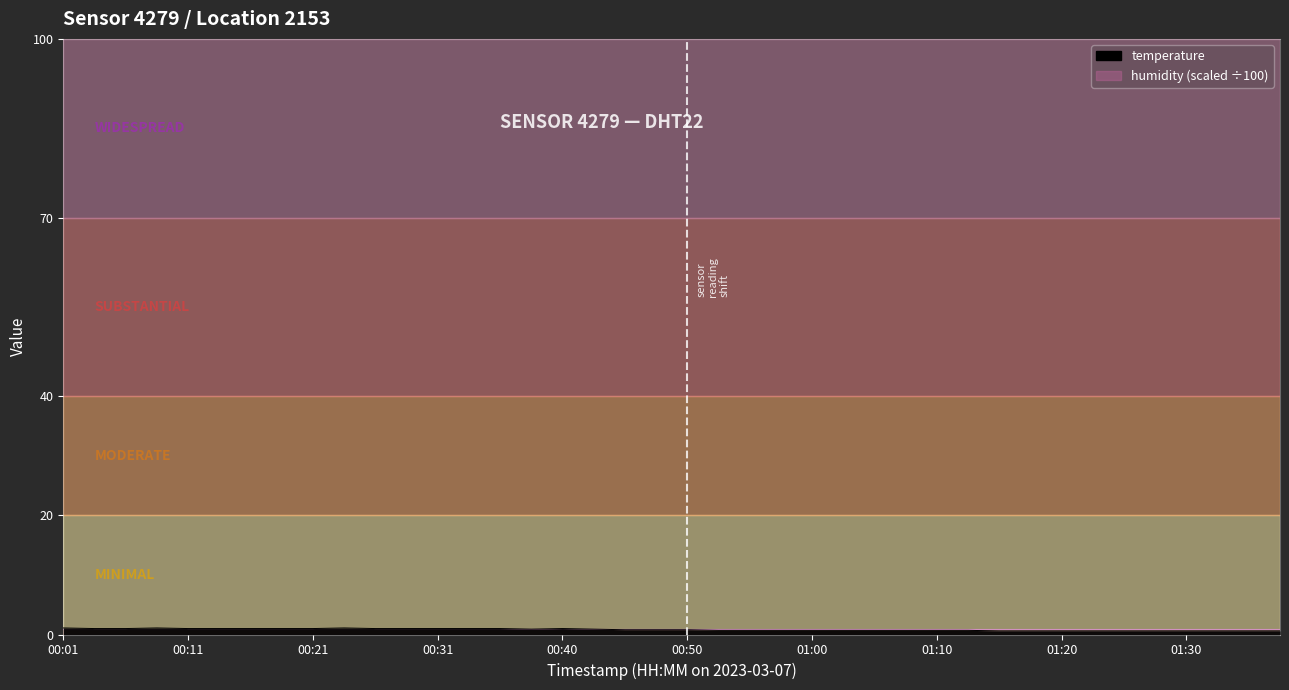

Reading left to right, transcribe all the data shown in this chart.

1.1	1.0	1.0	1.1	1.0	1.0	1.0	1.0	1.0	1.1	1.0	1.0	1.0	1.0	1.0	0.9	1.0	0.9	0.8	0.8	0.8	0.7	0.7	0.7	0.7	0.7	0.7	0.7	0.7	0.7	0.6	0.6	0.6	0.6	0.6	0.6	0.6	0.6	0.6	0.6